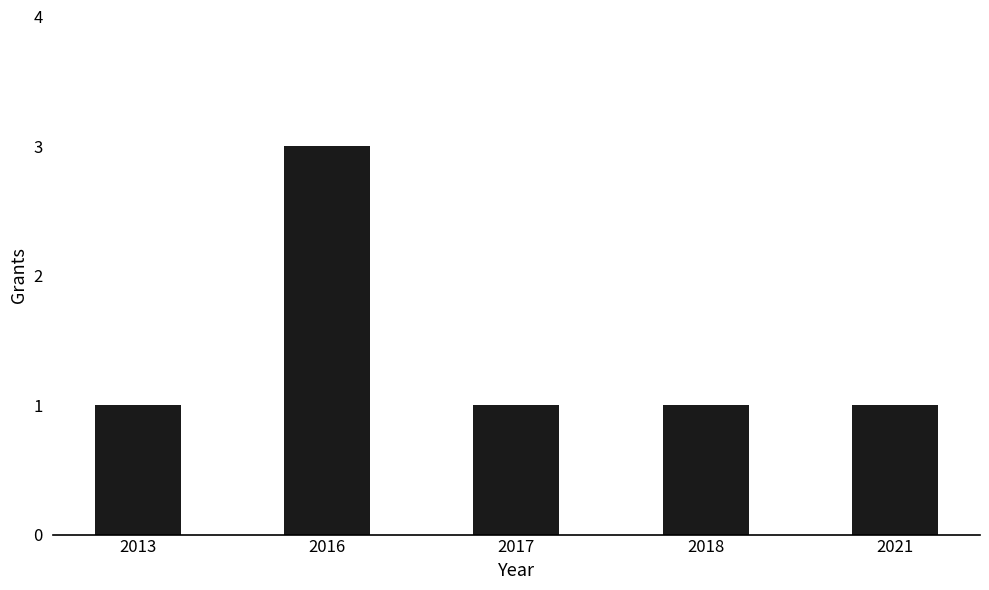

Approximately how many times larger is the value at 2021 compared to 2016?

0.3